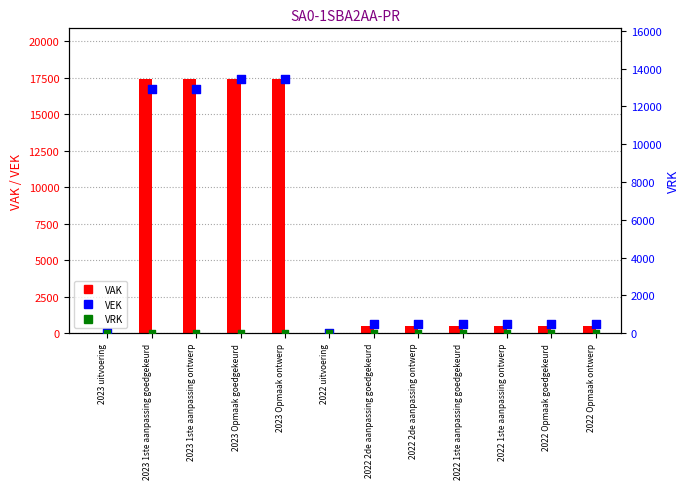

Is the value of VAK at 2023 uitvoering greater than the value of VEK at 2022 1ste aanpassing goedgekeurd?

No